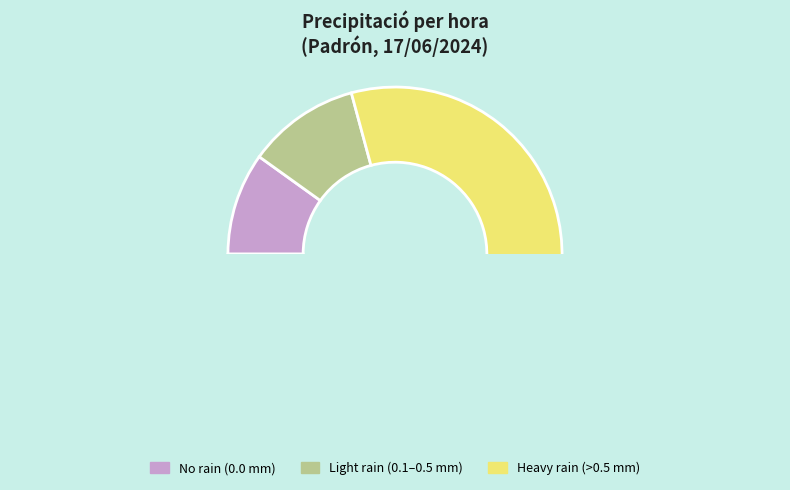

Do 01:00 and 12:00 together represent more than half of the pie?

No